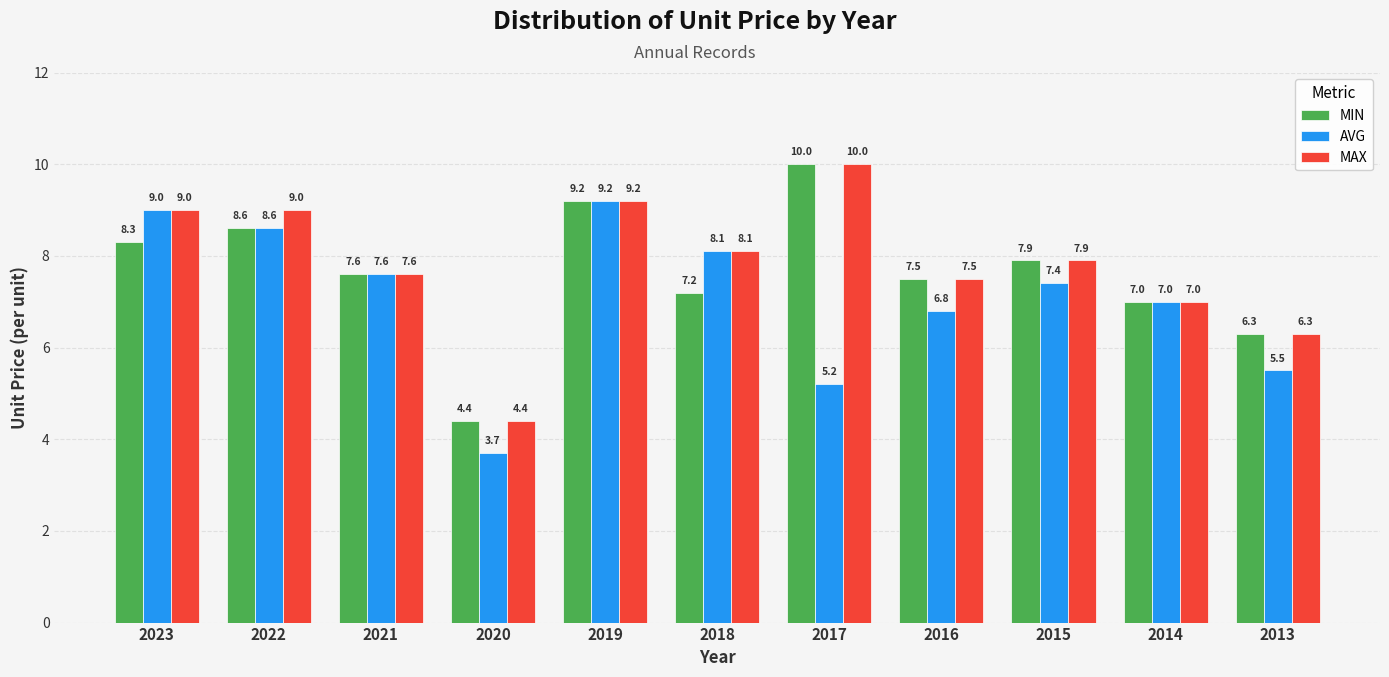

Reading left to right, what are all the values shown in this chart?

MIN: 2023=8.3	2022=8.6	2021=7.6	2020=4.4	2019=9.2	2018=7.2	2017=10.0	2016=7.5	2015=7.9	2014=7.0	2013=6.3
AVG: 2023=9.0	2022=8.6	2021=7.6	2020=3.7	2019=9.2	2018=8.1	2017=5.2	2016=6.8	2015=7.4	2014=7.0	2013=5.5
MAX: 2023=9.0	2022=9.0	2021=7.6	2020=4.4	2019=9.2	2018=8.1	2017=10.0	2016=7.5	2015=7.9	2014=7.0	2013=6.3